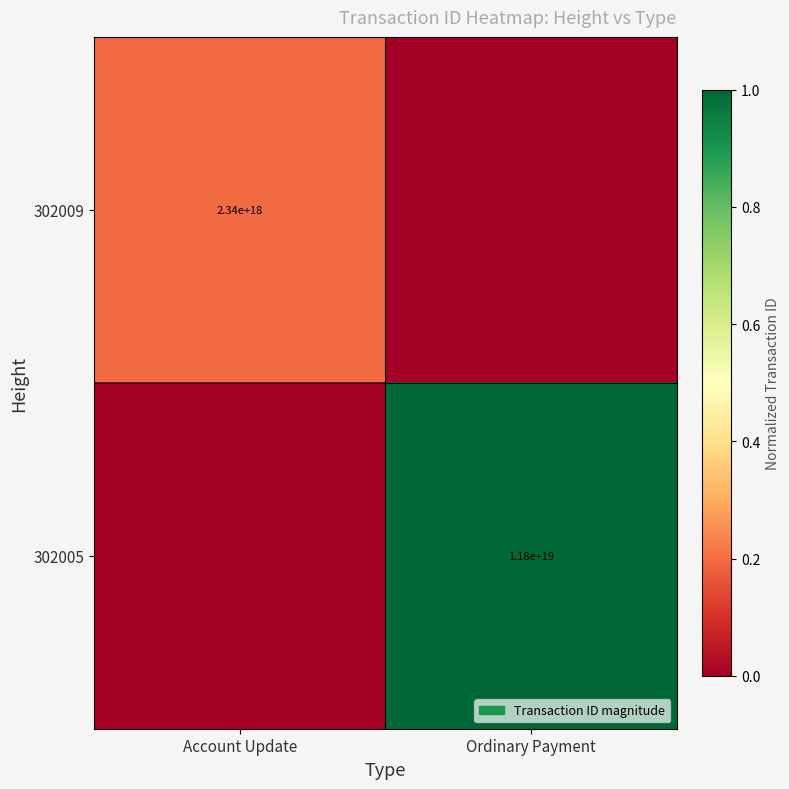

The value of 302009 at Account Update is 1245217553737555200. True or false?

False